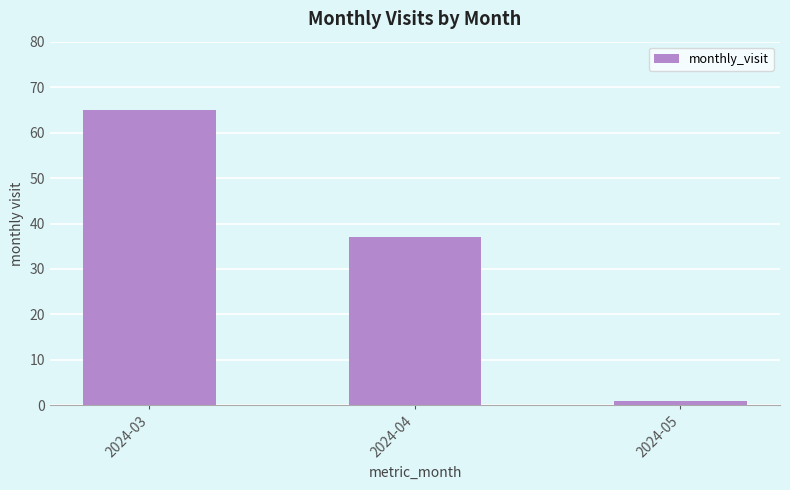

What is the sum of the values at 2024-05 and 2024-04?

38